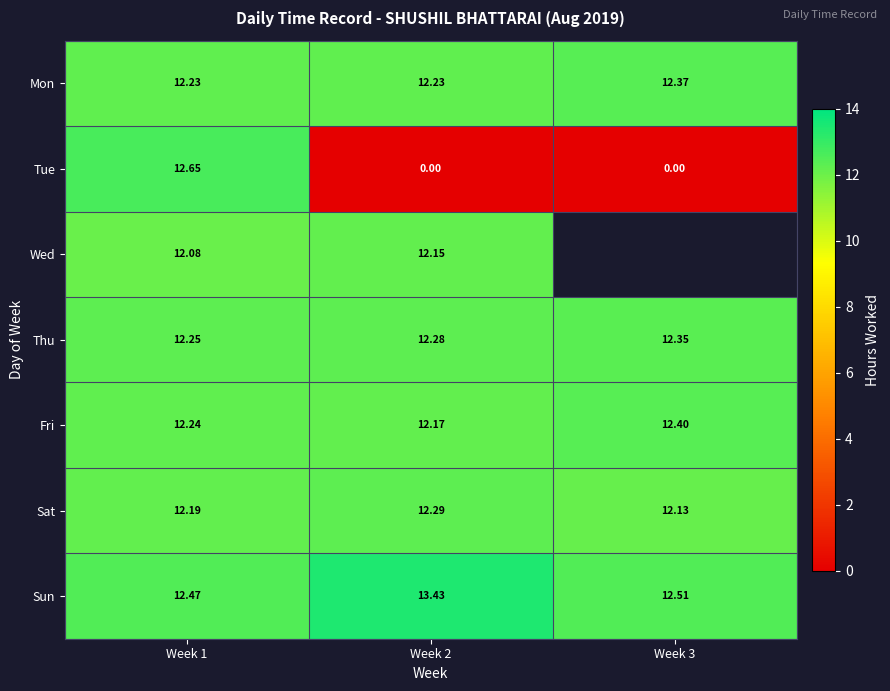

At which label does Tue reach its peak?

Week 1